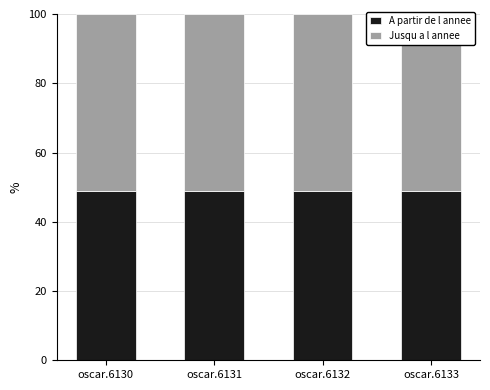

Rank the series by their average value, from lowest to highest.

A partir de l annee, Jusqu a l annee